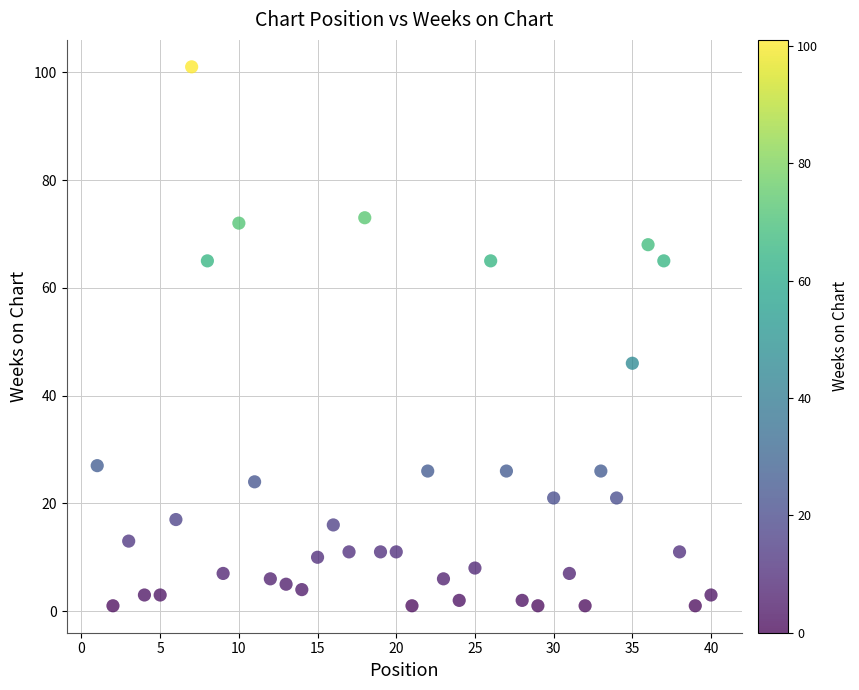

What is the range of X values (max minus min)?

39